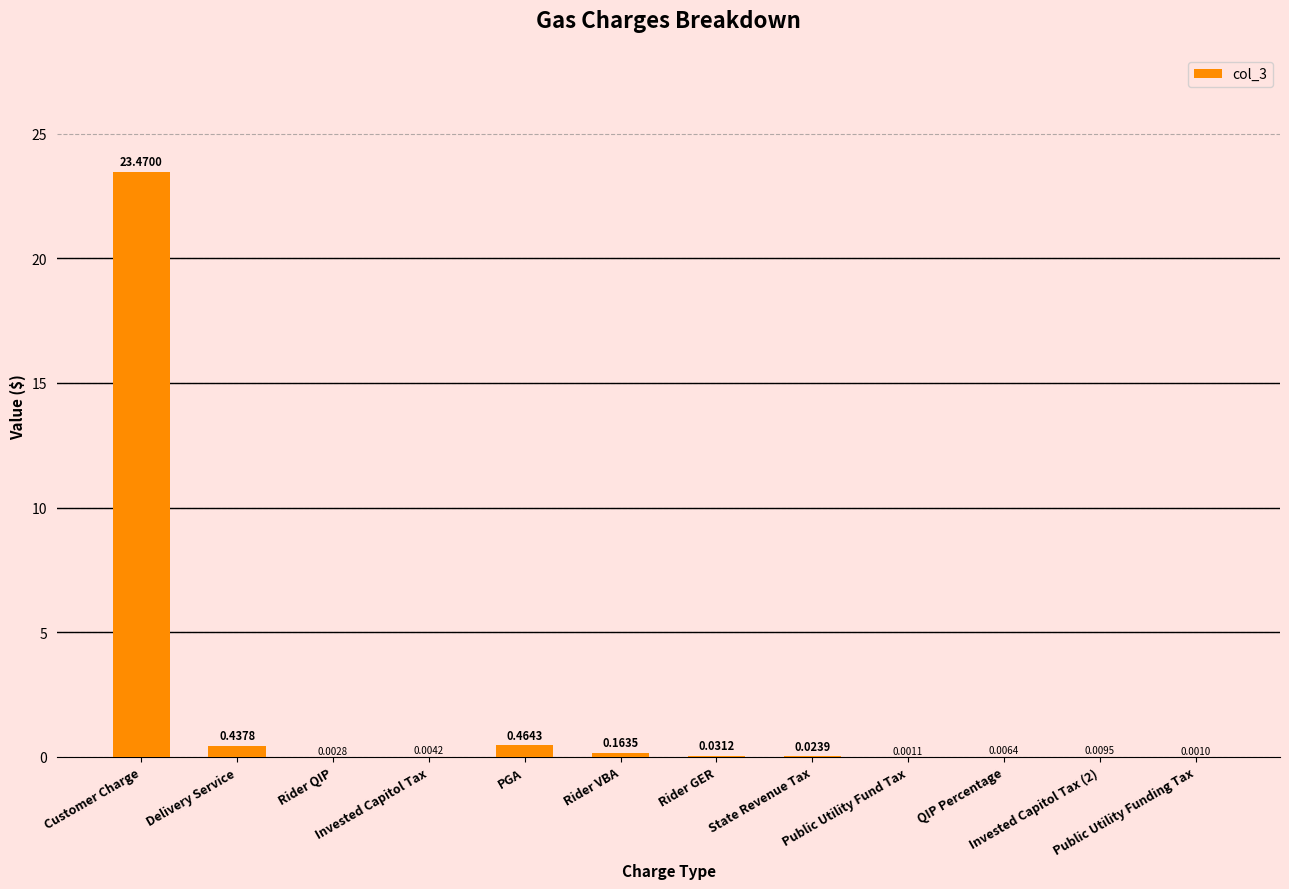

What is the average value?

2.1